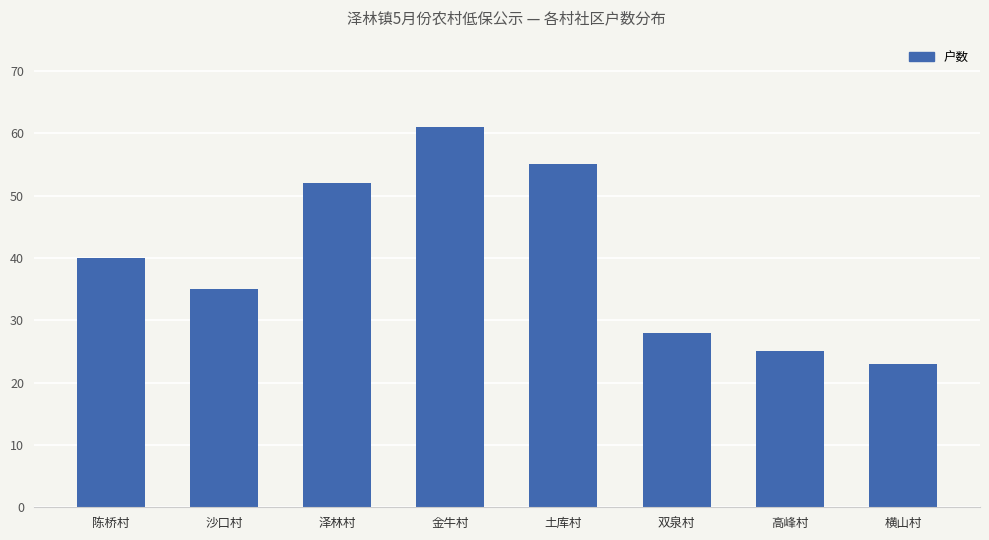

List the labels in order of value, largest first.

金牛村, 土库村, 泽林村, 陈桥村, 沙口村, 双泉村, 高峰村, 横山村